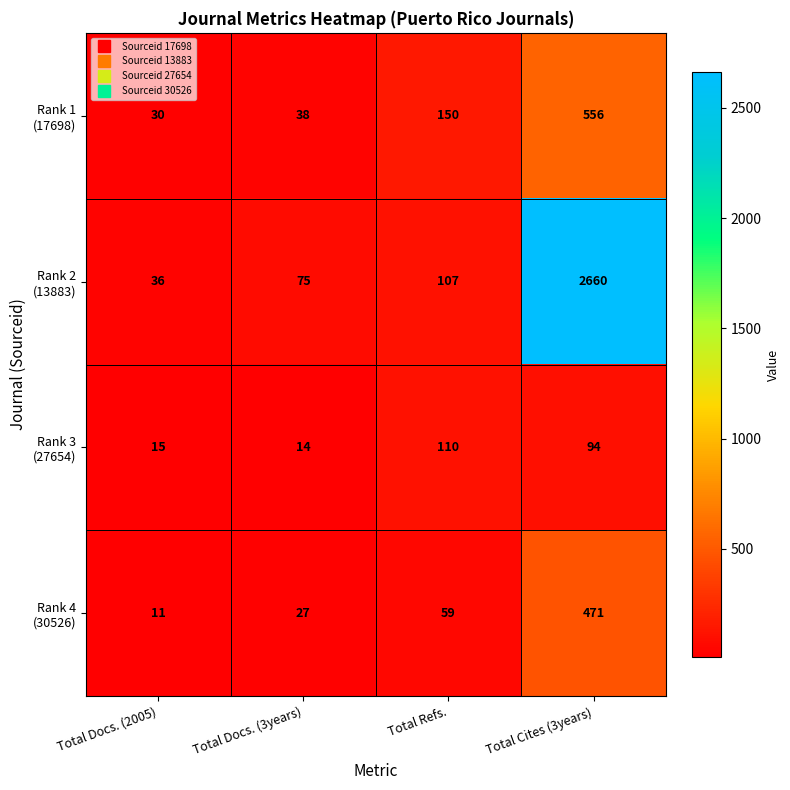

Which category has the highest value across all series?

Total Cites (3years)